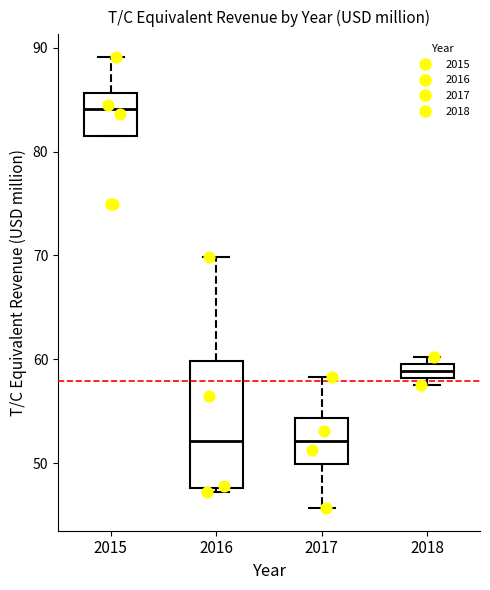

Which box is the tallest, from its lower edge to its upper edge?

2016